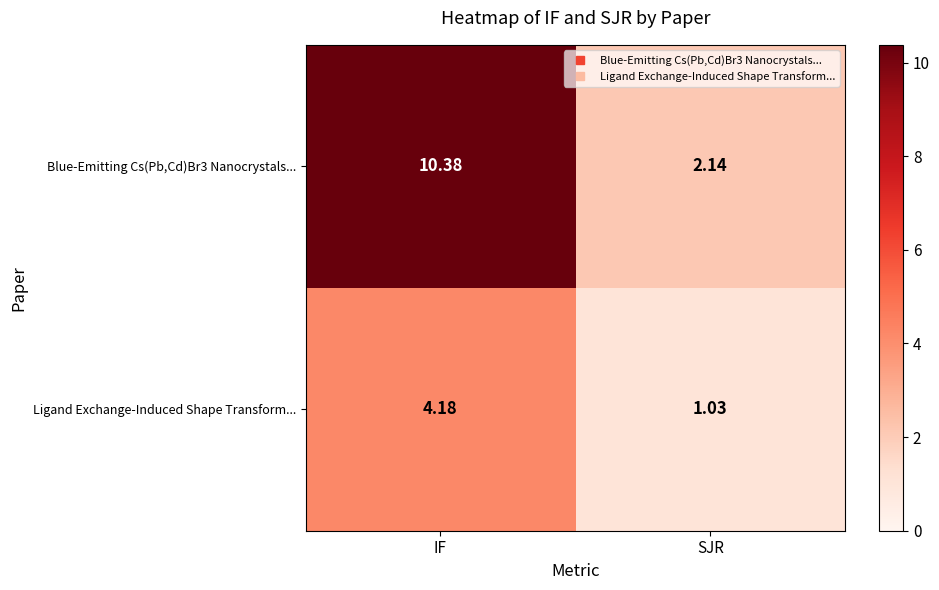

Rank the series by their maximum value, from highest to lowest.

Blue-Emitting Cs(Pb,Cd)Br3 Nanocrystals..., Ligand Exchange-Induced Shape Transform...